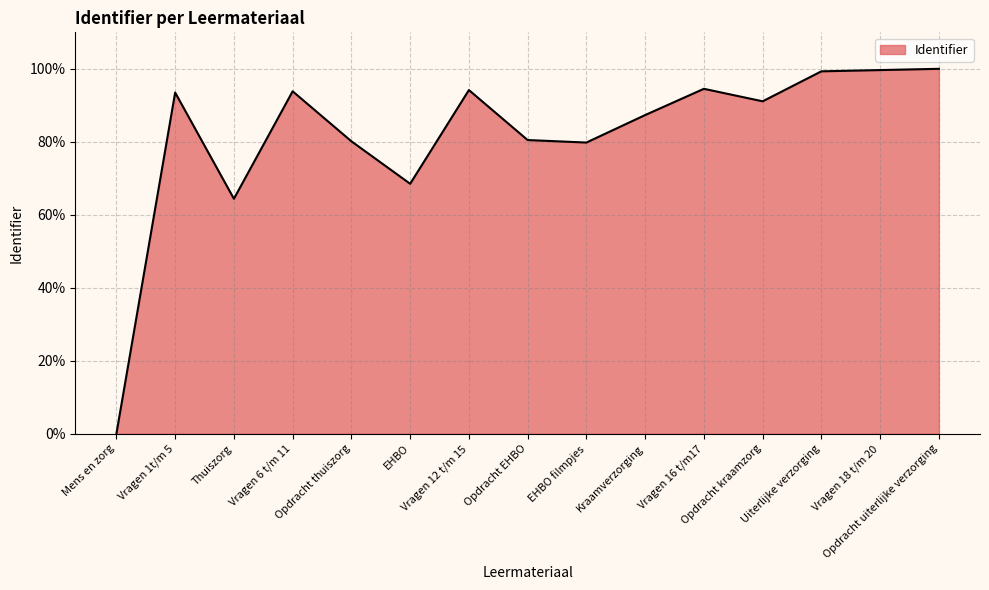

What is the maximum value shown in the chart?

100.0